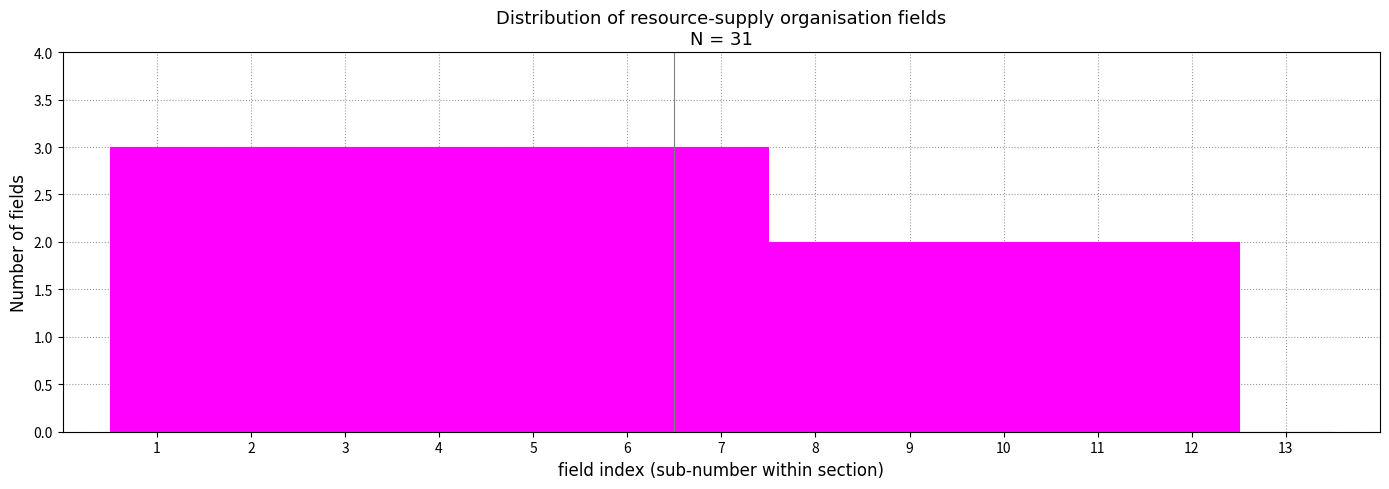

Reading left to right, list every bar in this chart as the range it spans on the x-axis followed by its height. The values are not printed on the chart, so give them approximately, as read against the axis.

0.5 to 1.5: 3
1.5 to 2.5: 3
2.5 to 3.5: 3
3.5 to 4.5: 3
4.5 to 5.5: 3
5.5 to 6.5: 3
6.5 to 7.5: 3
7.5 to 8.5: 2
8.5 to 9.5: 2
9.5 to 10.5: 2
10.5 to 11.5: 2
11.5 to 12.5: 2
12.5 to 13.5: 0